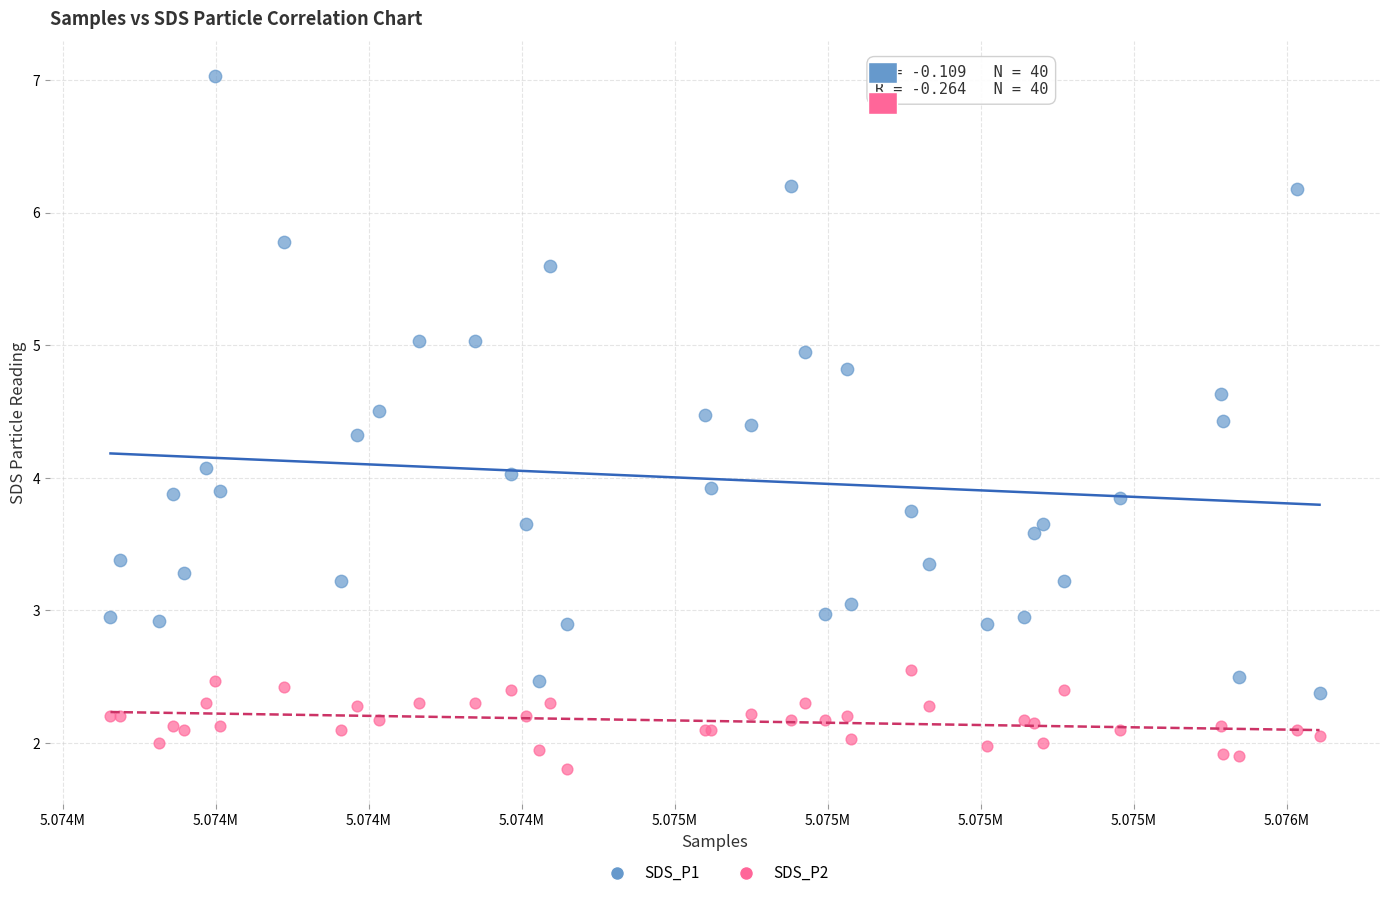

Which series has the widest spread of Y values?

SDS_P1